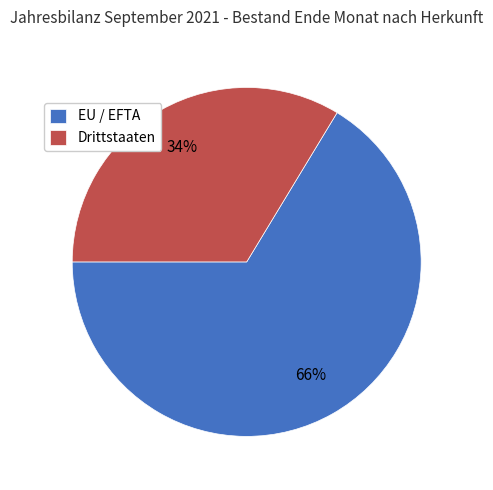

Which category accounts for the majority?

EU / EFTA